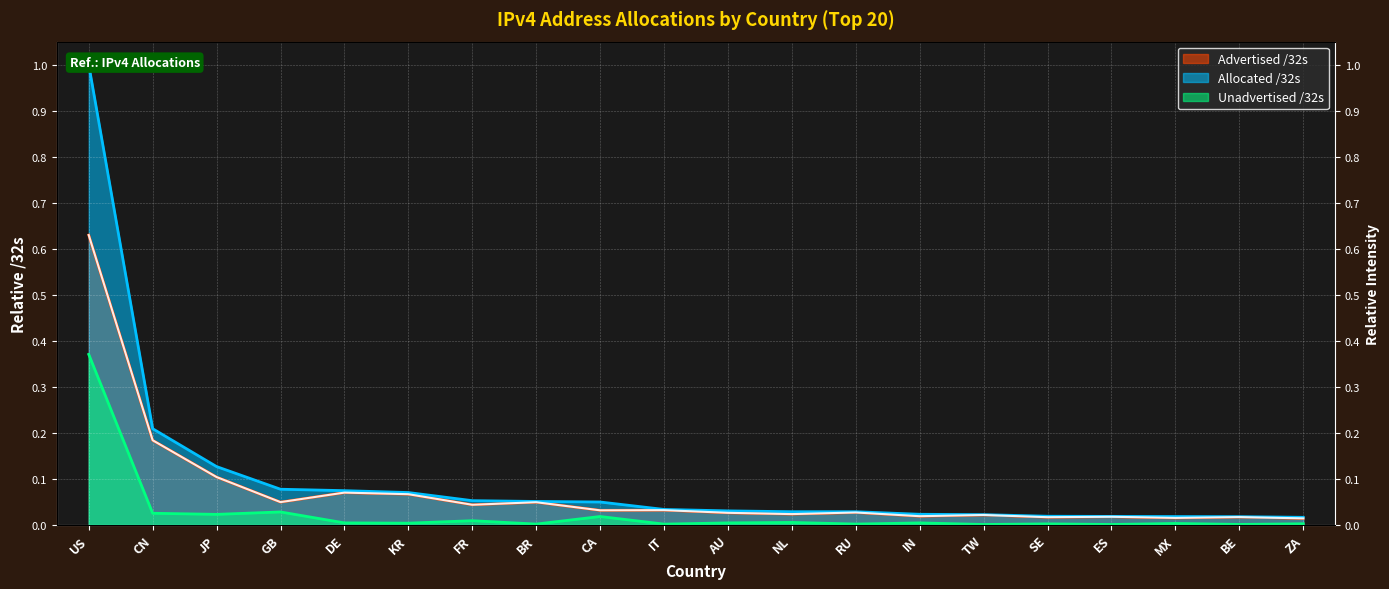

Where is the first local minimum for Advertised /32s?

GB